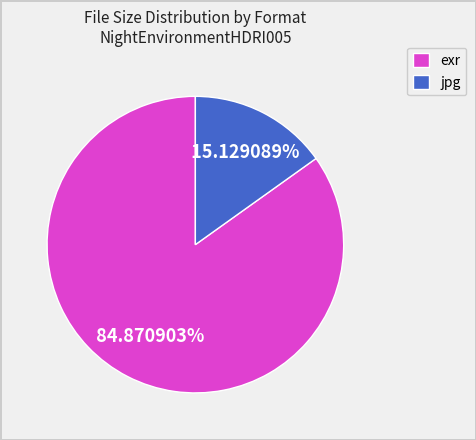

Is the sum of exr and jpg greater than half?

Yes